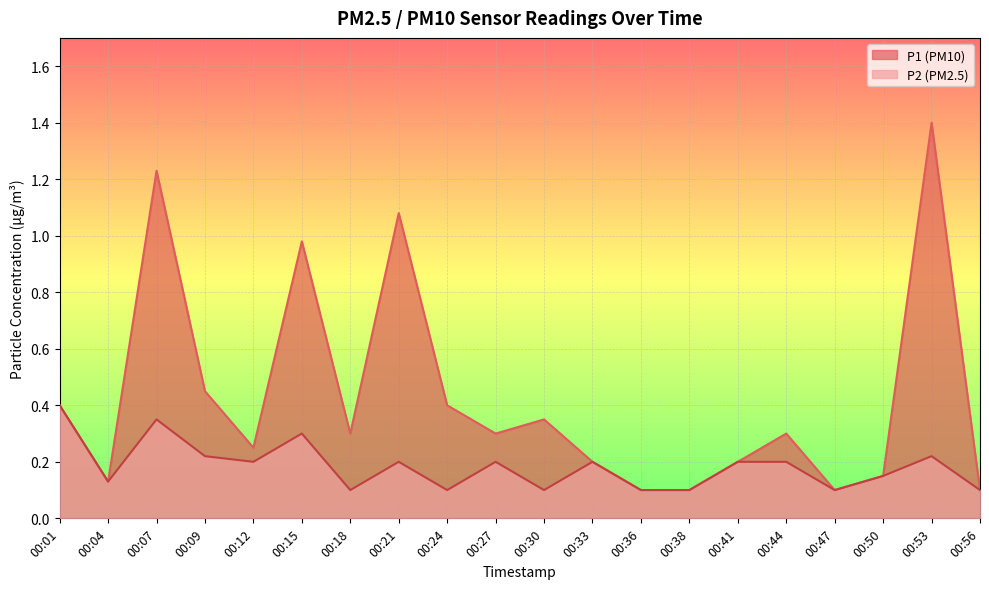

Where is P2 nearest to the value 0?

00:18